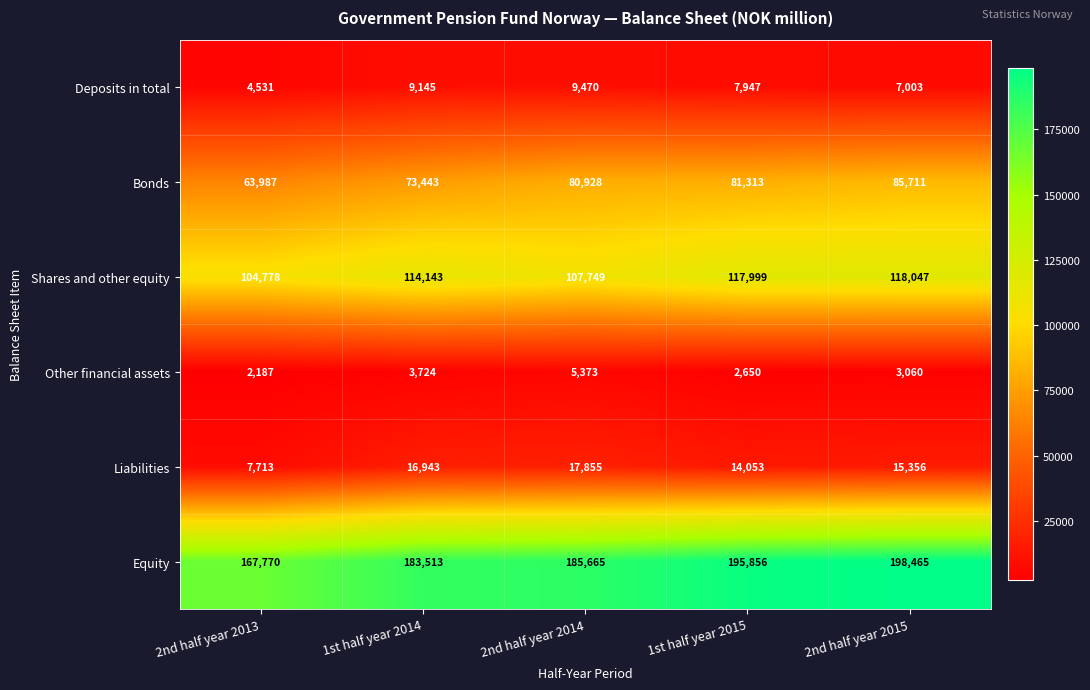

What is the approximate value of Shares and other equity at 2nd half year 2013, to the nearest 100?

104800